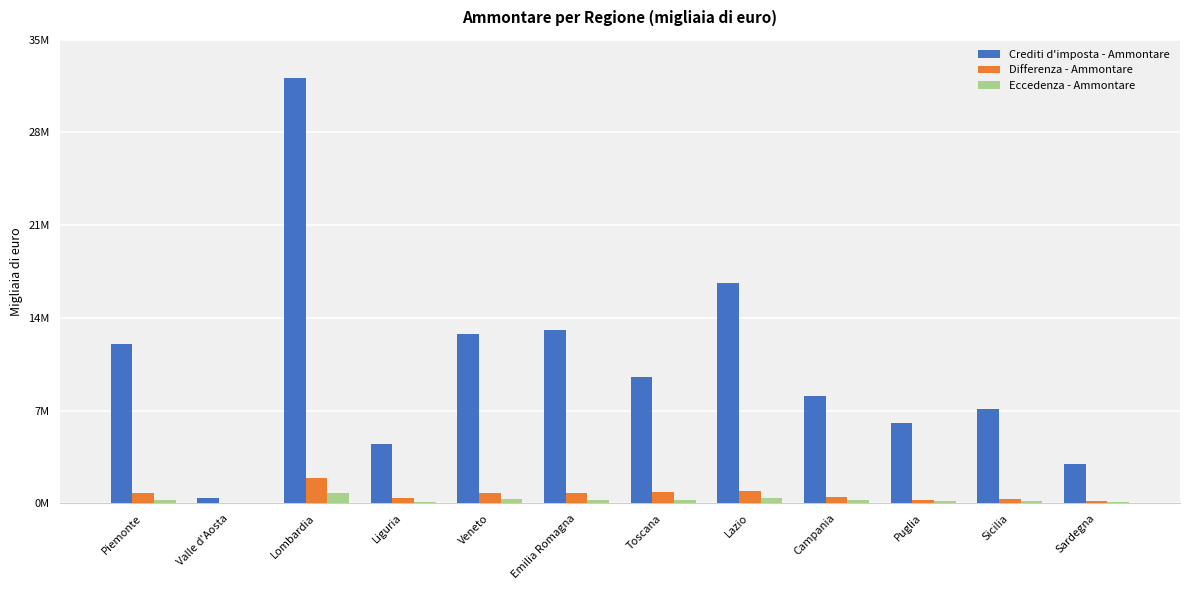

What is the sum of all Crediti d'imposta - Ammontare values?

125211107